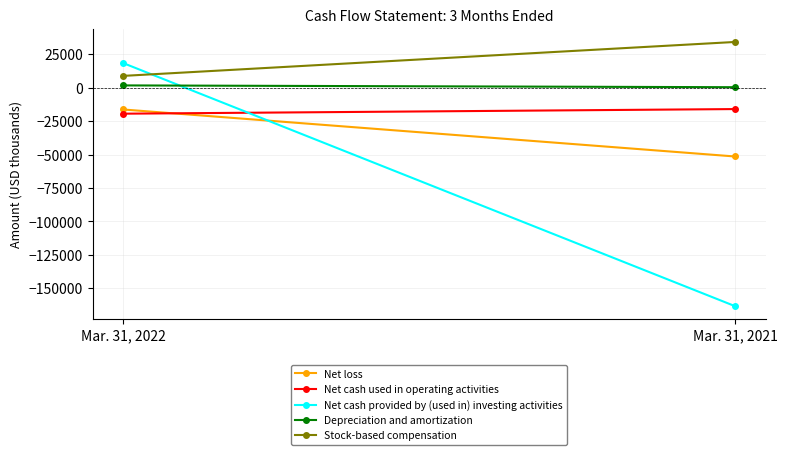

At which category does the chart reach its minimum across all series?

Mar. 31, 2021